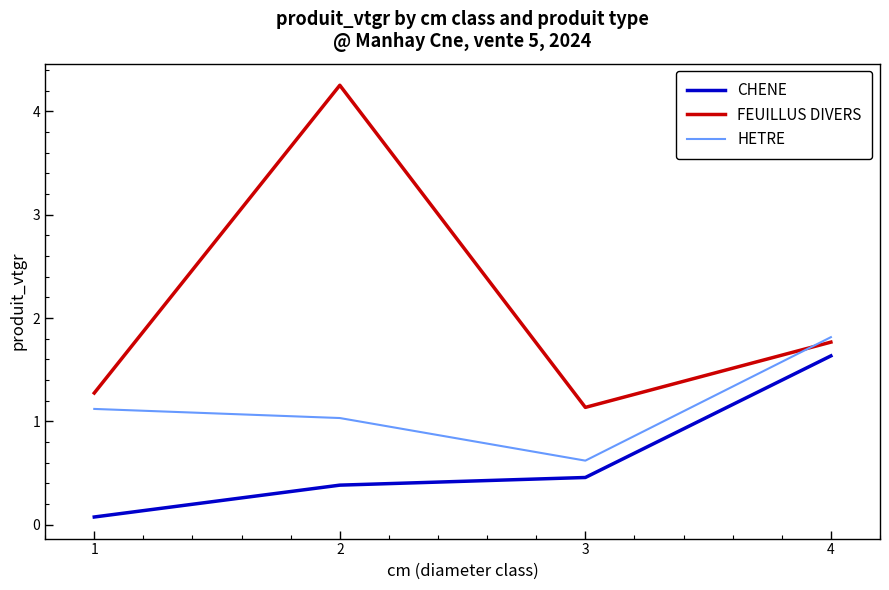

Does the chart have visible grid lines?

No